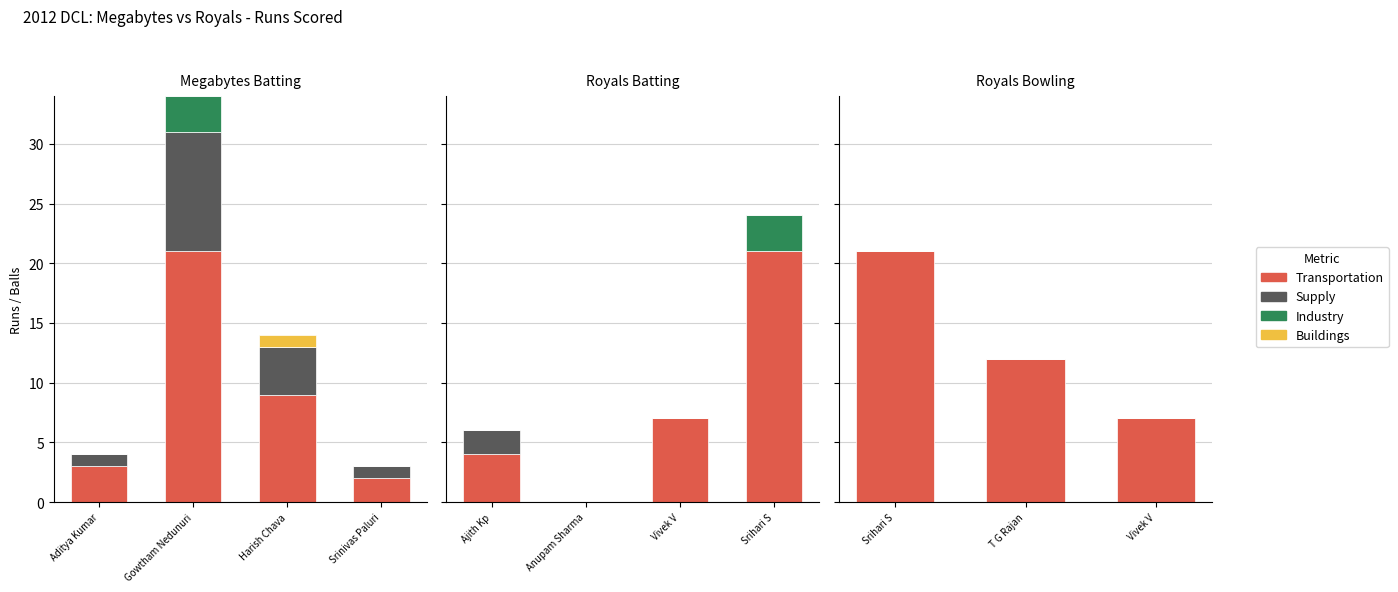

What are all the series names shown in the legend?

Transportation, Supply, Industry, Buildings